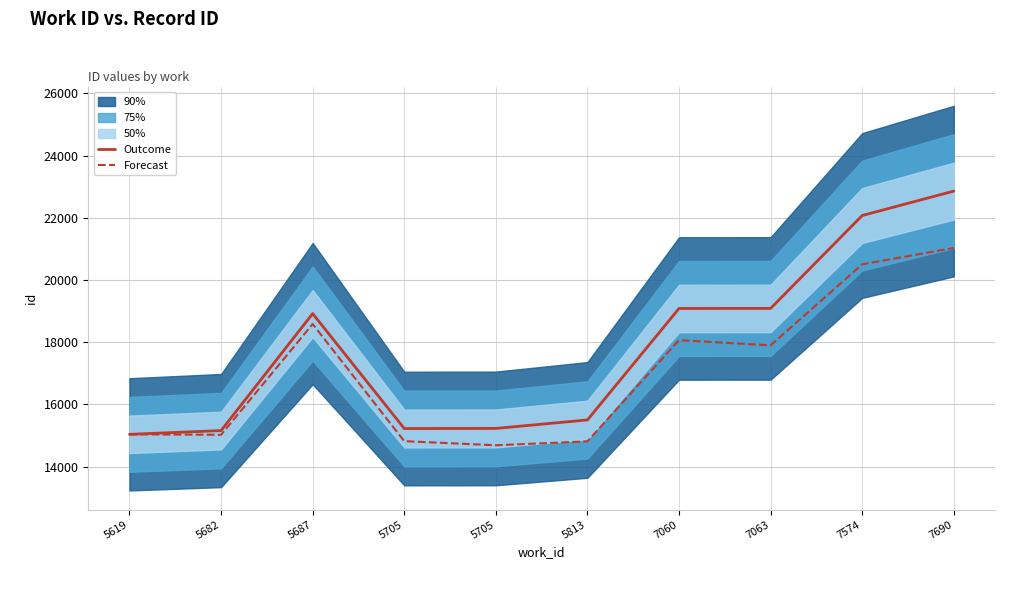

True or false: Outcome has more than 0 points higher than both neighbors.

True